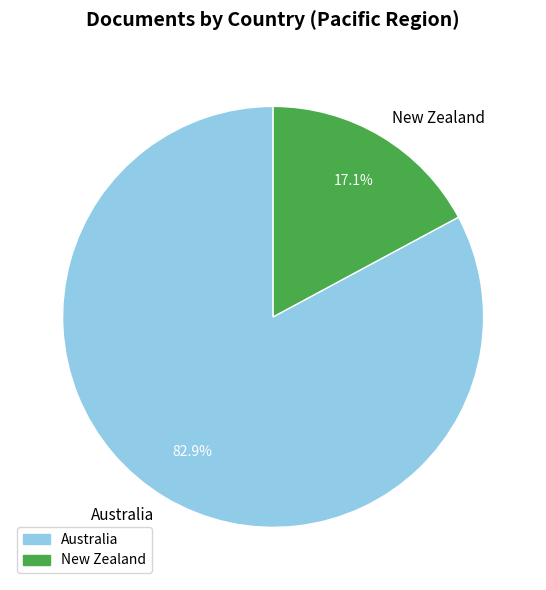

Combined, what portion of the pie is New Zealand and Australia?

100.0%